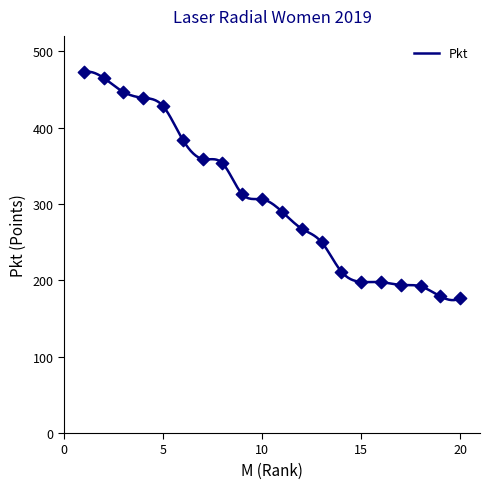

Which has a higher value, 14 or 4?

4